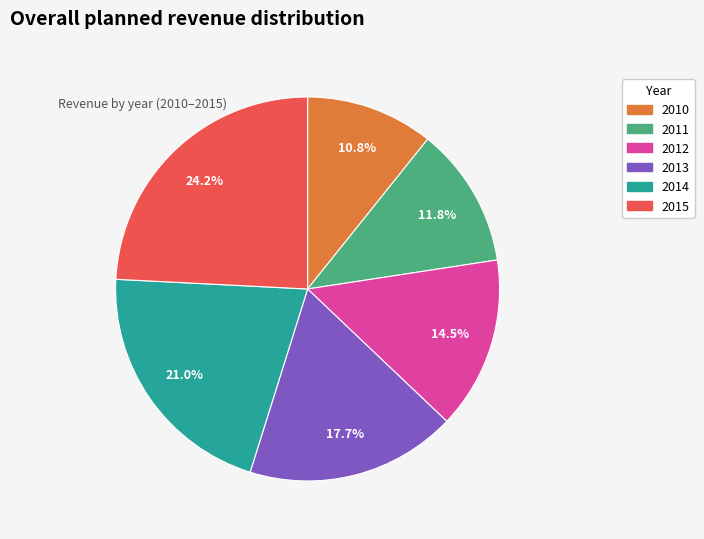

Approximately how many times larger is the value at 2013 compared to 2015?

0.7